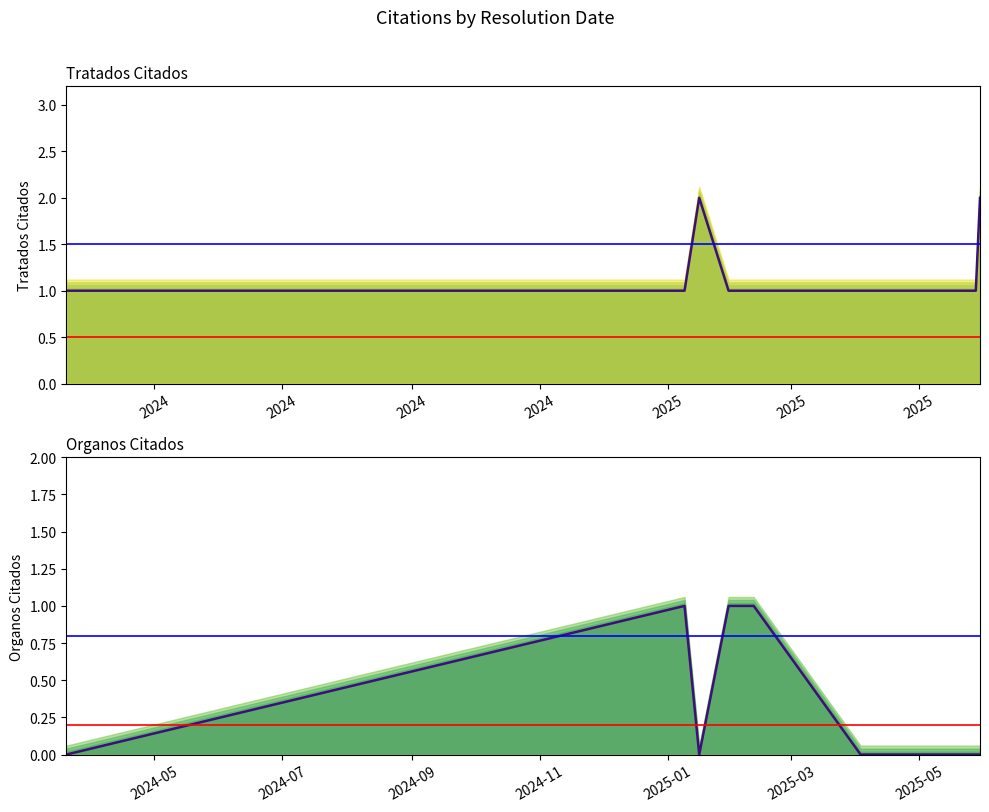

Reading right to left, what are all the values shown in this chart?

Tratados Citados: 2	1	1	1	1	2	1	1
Organos Citados: 0	0	0	1	1	0	1	0